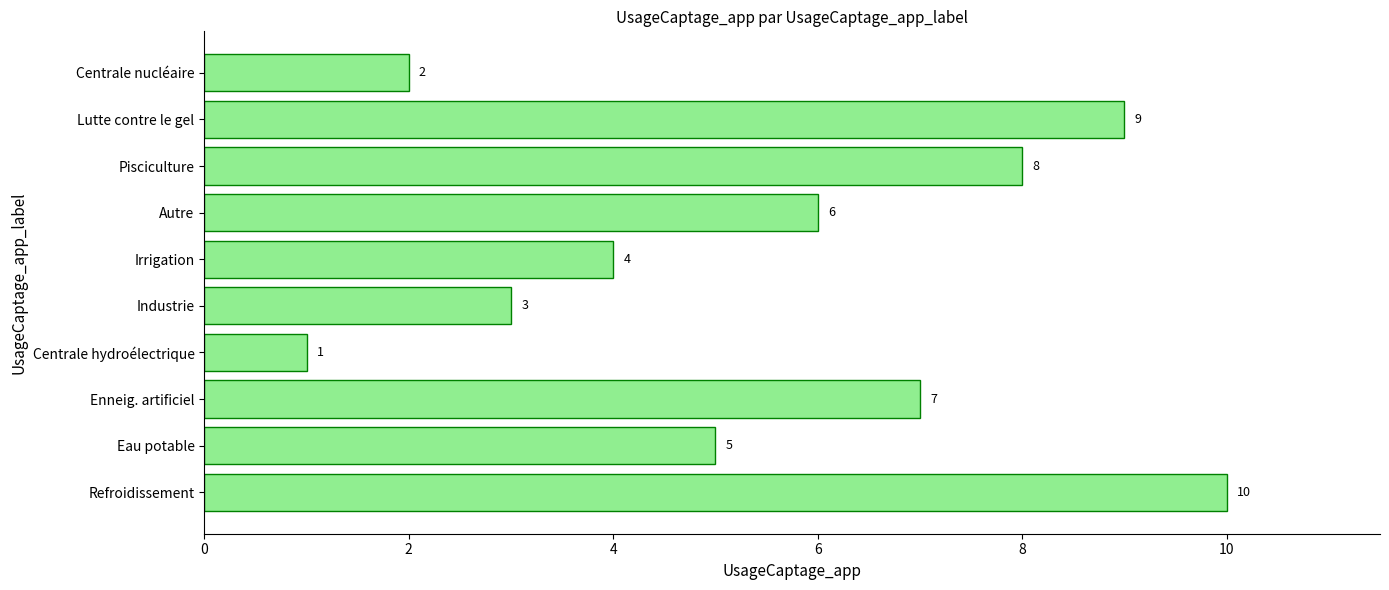

Rank the categories by value from lowest to highest.

Centrale hydroélectrique, Centrale nucléaire, Industrie, Irrigation, Eau potable, Autre, Enneig. artificiel, Pisciculture, Lutte contre le gel, Refroidissement